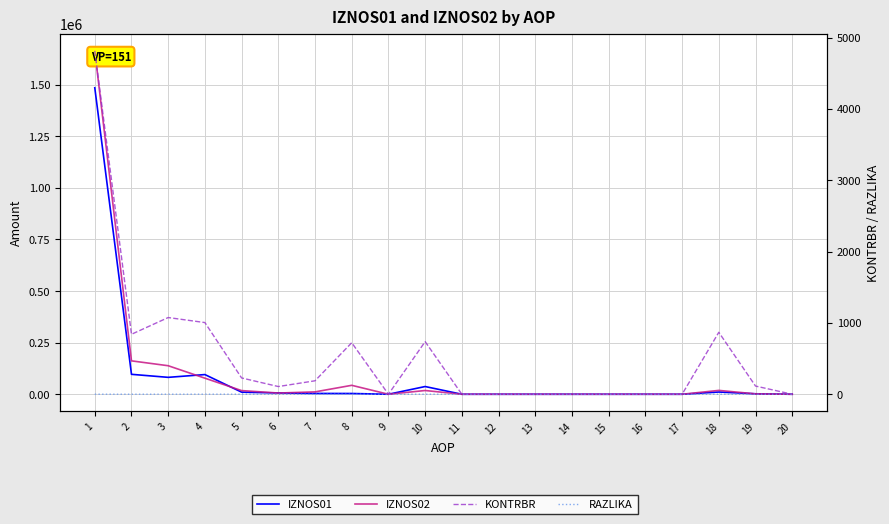

True or false: IZNOS02 has more than 2 points higher than both neighbors.

True